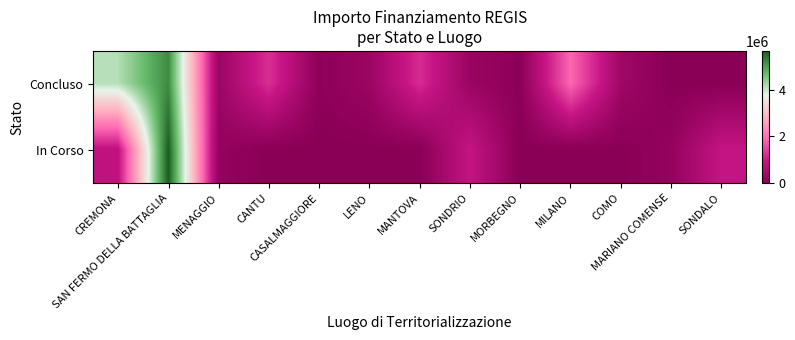

Reading left to right, extract all data points from this chart.

Concluso: CREMONA=4132595.6	SAN FERMO DELLA BATTAGLIA=5203015.0	MENAGGIO=286114.4	CANTU=1242450.0	CASALMAGGIORE=57564.0	LENO=269021.9	MANTOVA=1206048.8	SONDRIO=247700.0	MORBEGNO=36600.0	MILANO=1866366.7	COMO=344882.5	MARIANO COMENSE=0.0	SONDALO=0.0
In Corso: CREMONA=833874.0	SAN FERMO DELLA BATTAGLIA=5661857.7	MENAGGIO=165553.7	CANTU=0.0	CASALMAGGIORE=0.0	LENO=0.0	MANTOVA=0.0	SONDRIO=914000.0	MORBEGNO=0.0	MILANO=0.0	COMO=0.0	MARIANO COMENSE=165553.7	SONDALO=914000.0